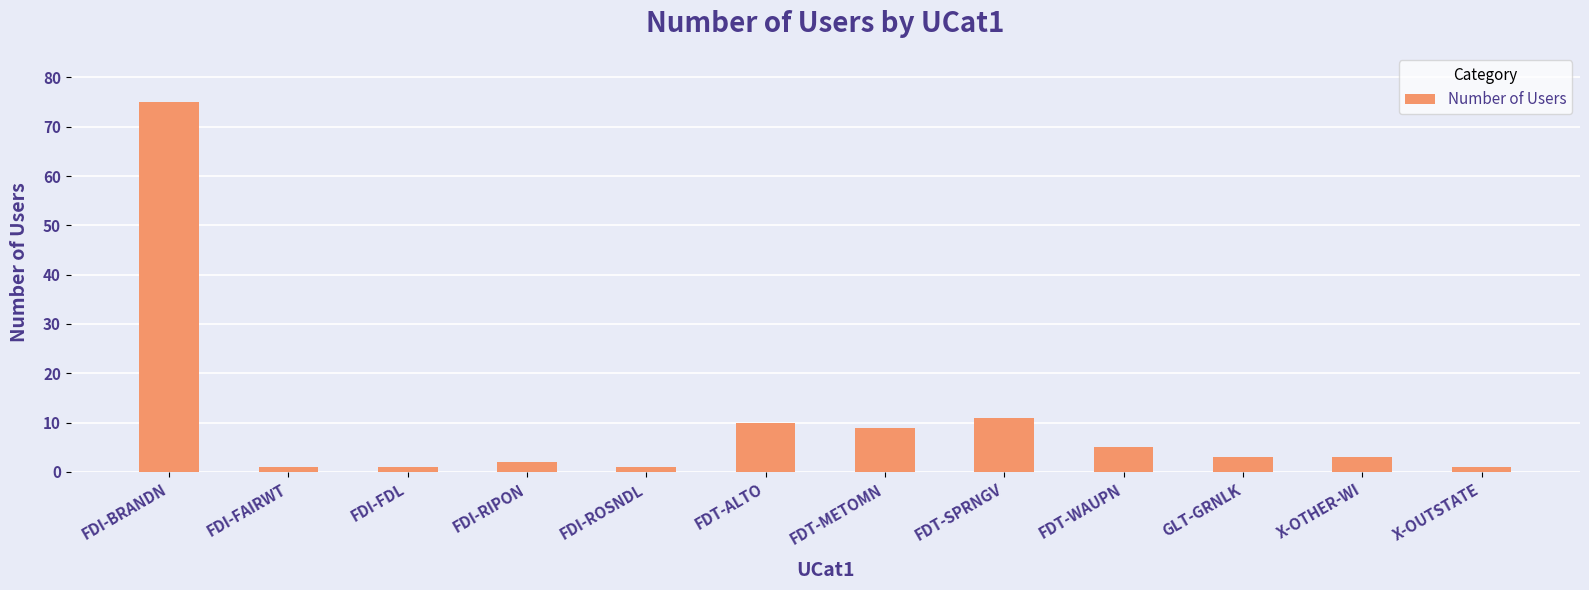

How many categories are shown in the chart?

12